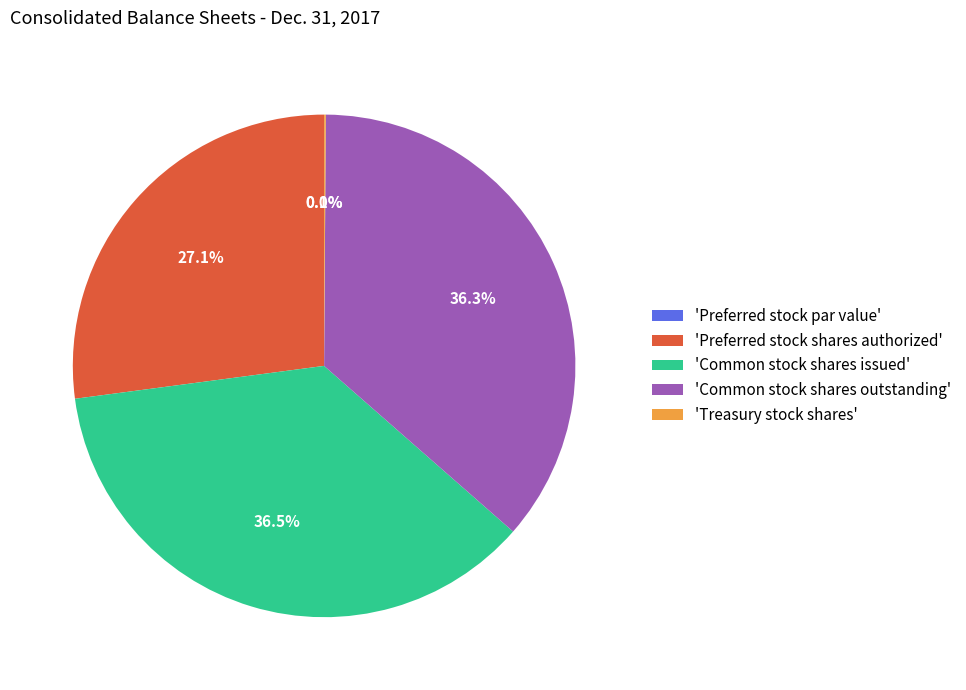

Does any single category account for the majority?

No